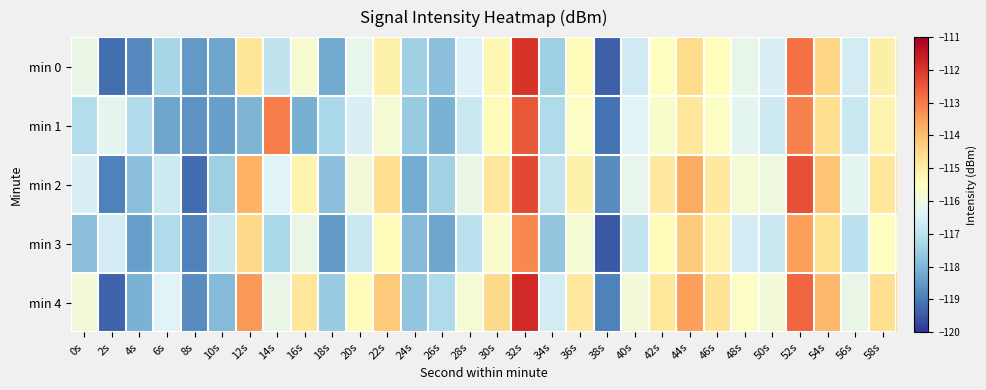

At which category is the sum across all series the highest?

32s